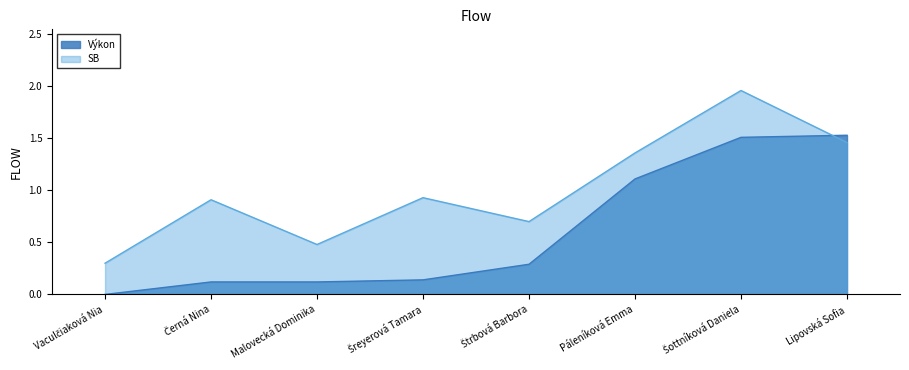

The value of SB at Šottníková Daniela is 2.0. True or false?

True